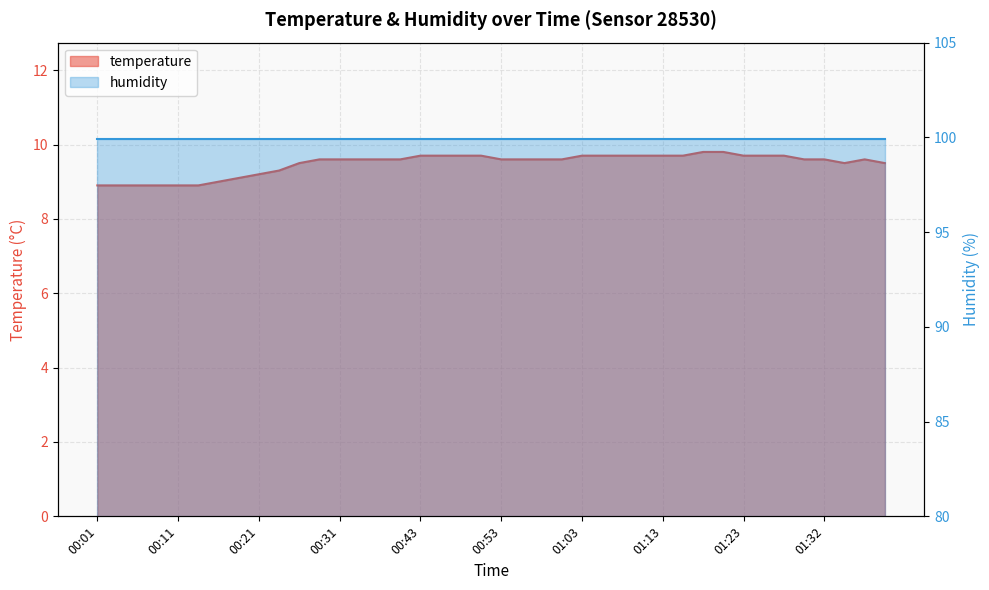

Does the chart display data point markers on the line(s)?

No